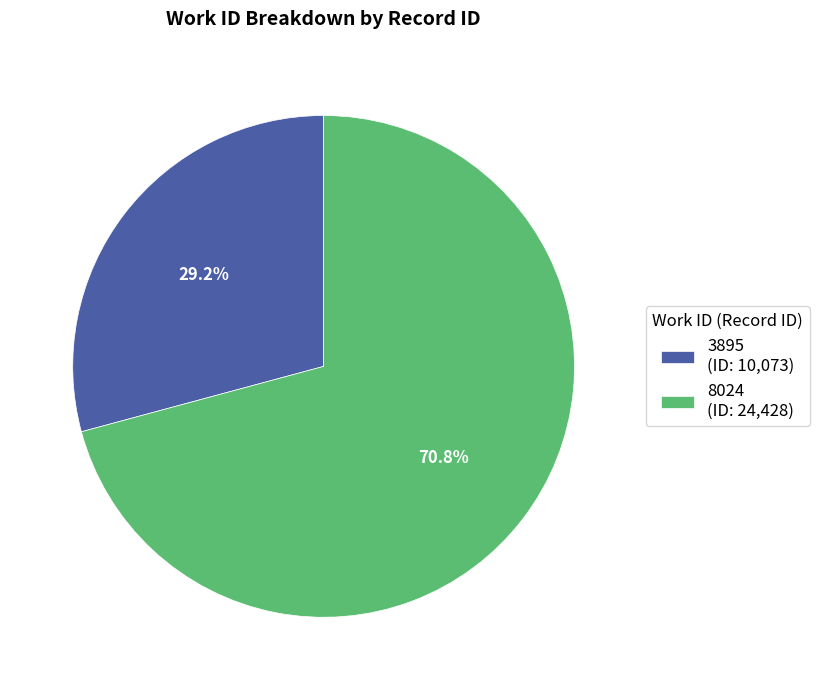

Is the sum of 3895 and 8024 greater than half?

Yes